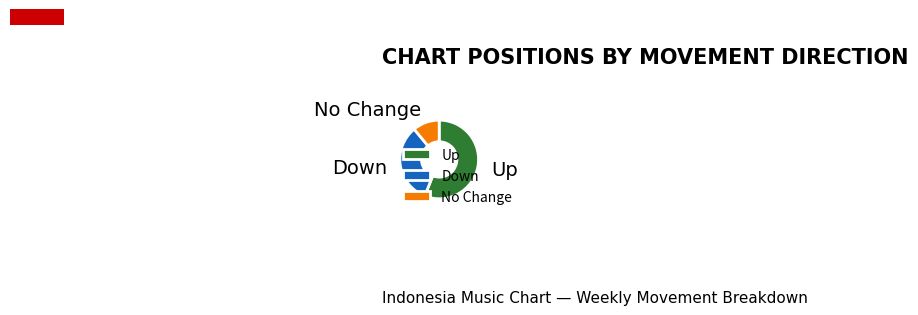

Count the number of slices in the pie.

3